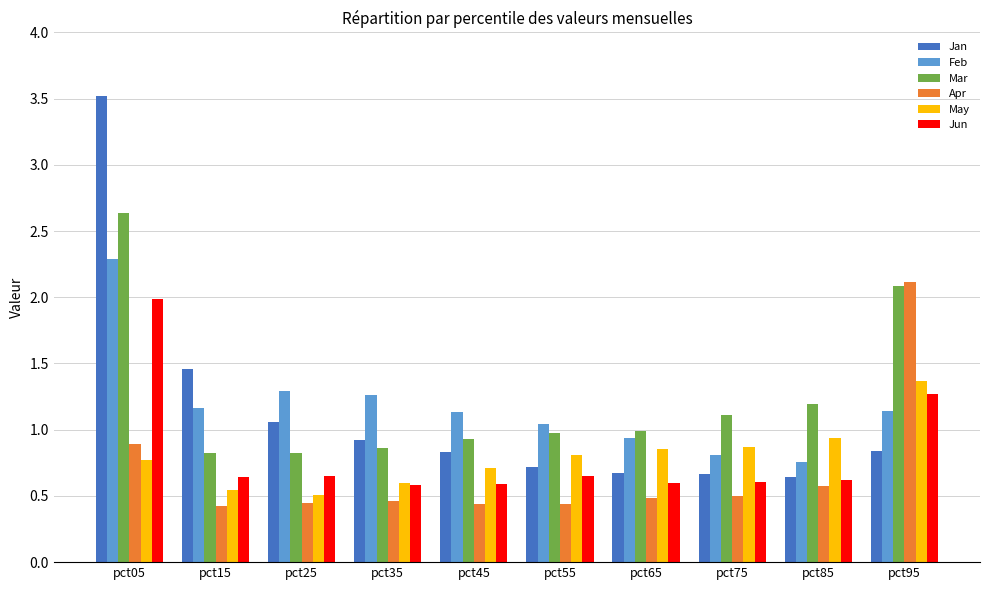

True or false: Feb has a value of 2.0 at pct35.

False